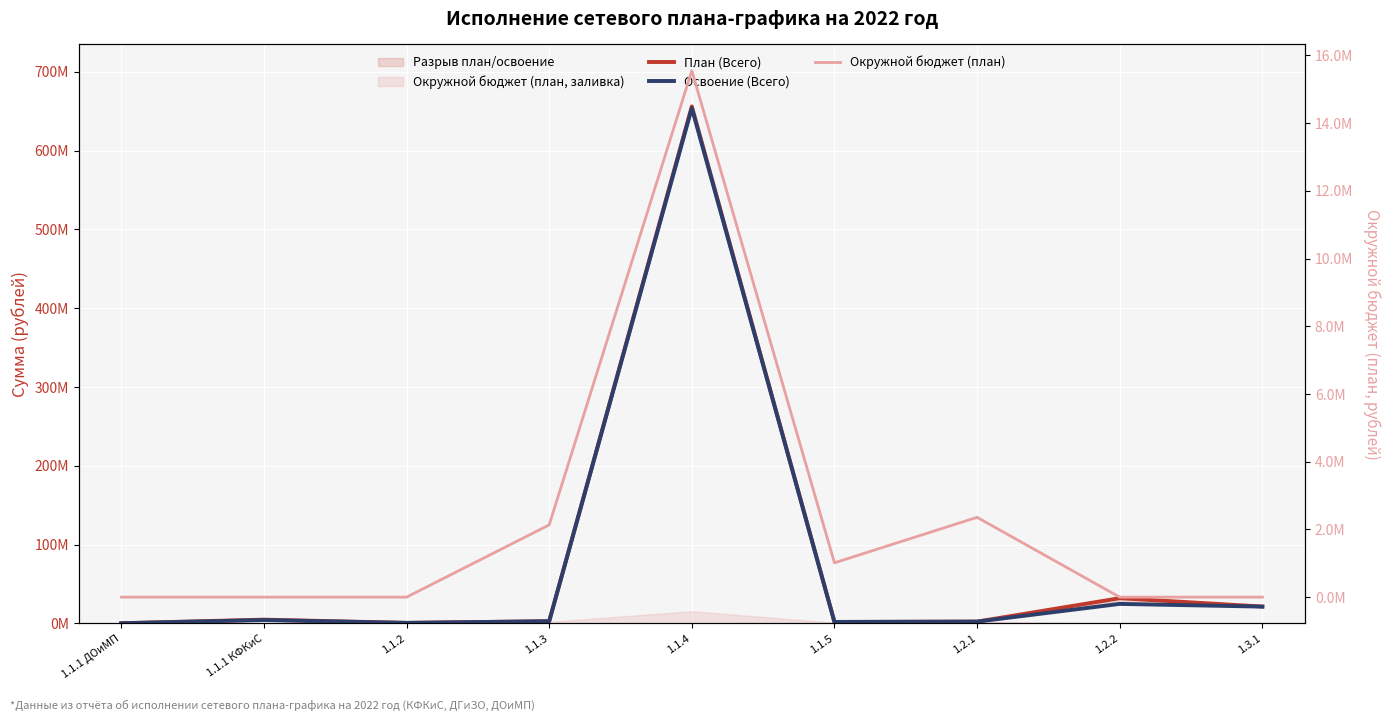

What is the sum of all Окружной бюджет (план) values?

21055046.8